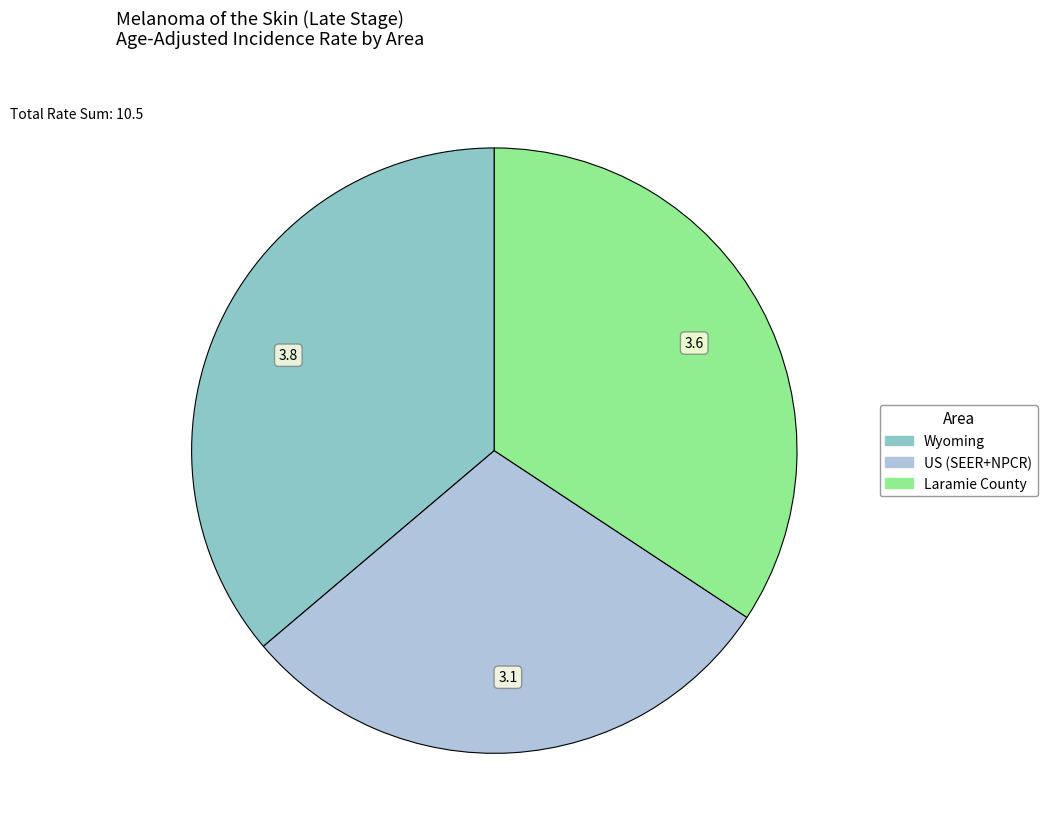

Rank the categories by value from lowest to highest.

US (SEER+NPCR), Laramie County, Wyoming